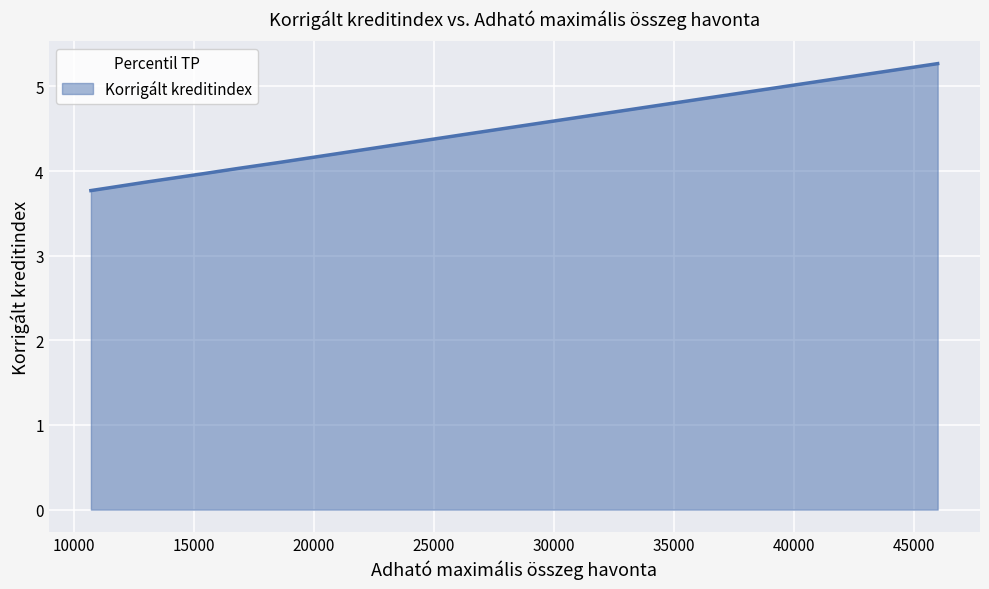

What is the difference between the maximum and minimum values?

1.5